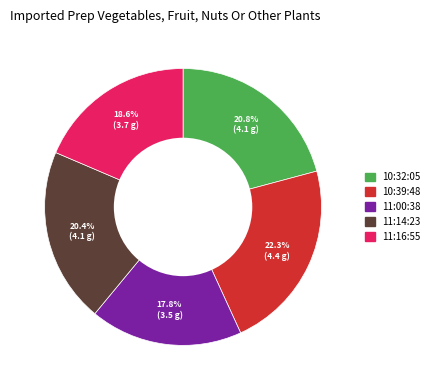

Is there any slice that represents more than half of the pie?

No